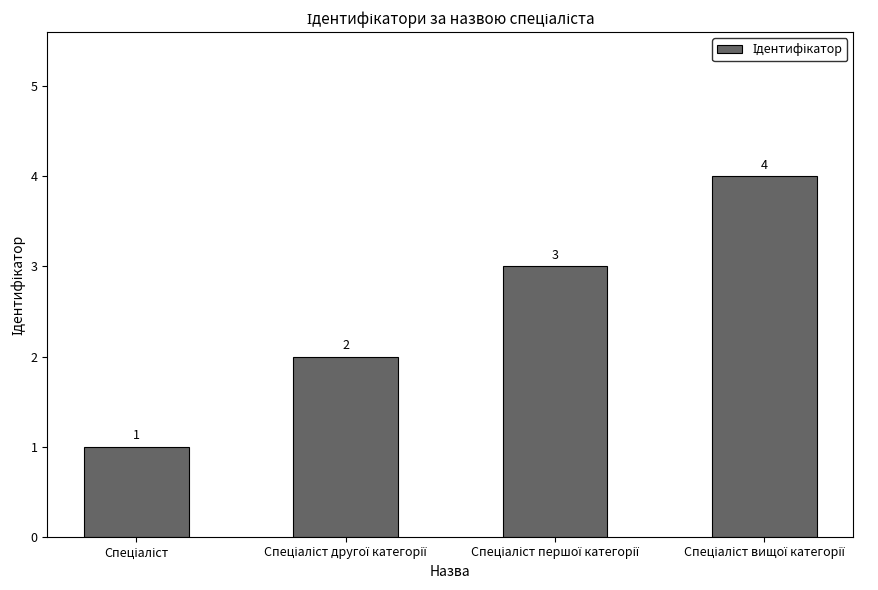

What is the value of the 3rd bar from the left?

3